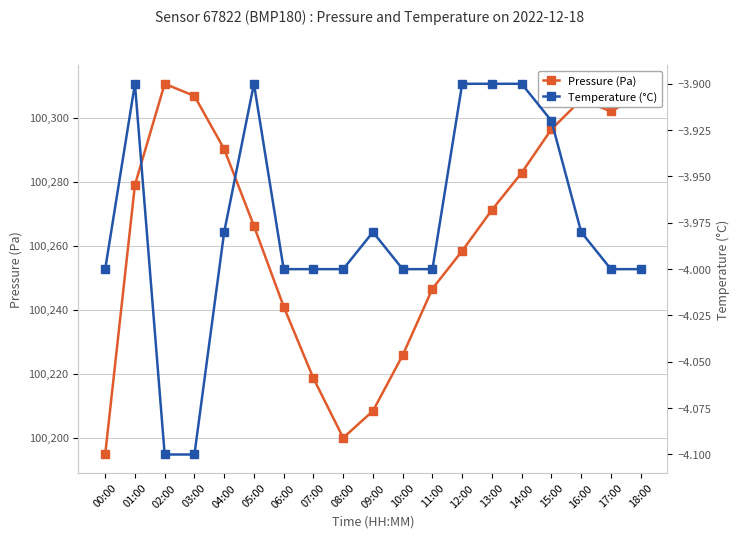

Which series has the widest spread of values?

Pressure (Pa)